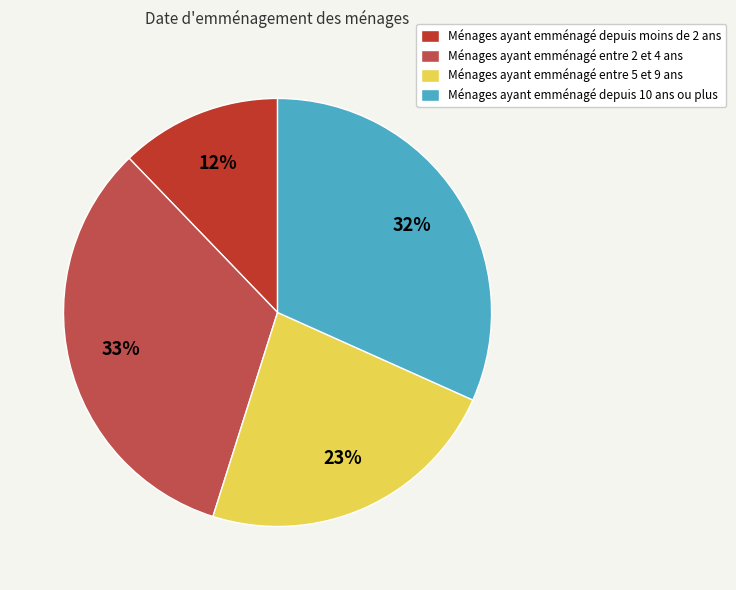

Combined, do Ménages ayant emménagé depuis 10 ans ou plus and Ménages ayant emménagé entre 2 et 4 ans account for over 50%?

Yes